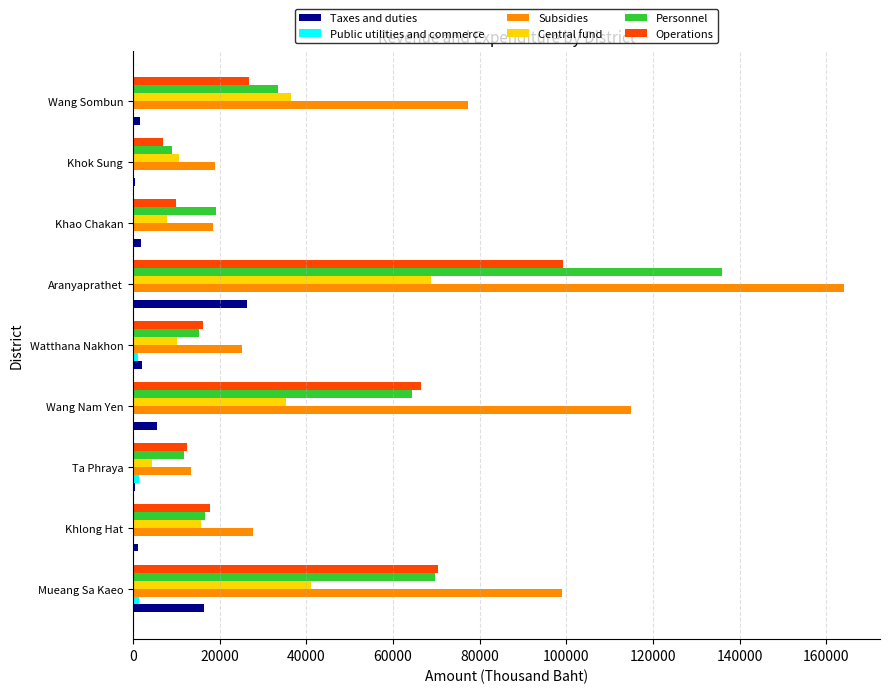

At which category is the sum across all series the highest?

Aranyaprathet